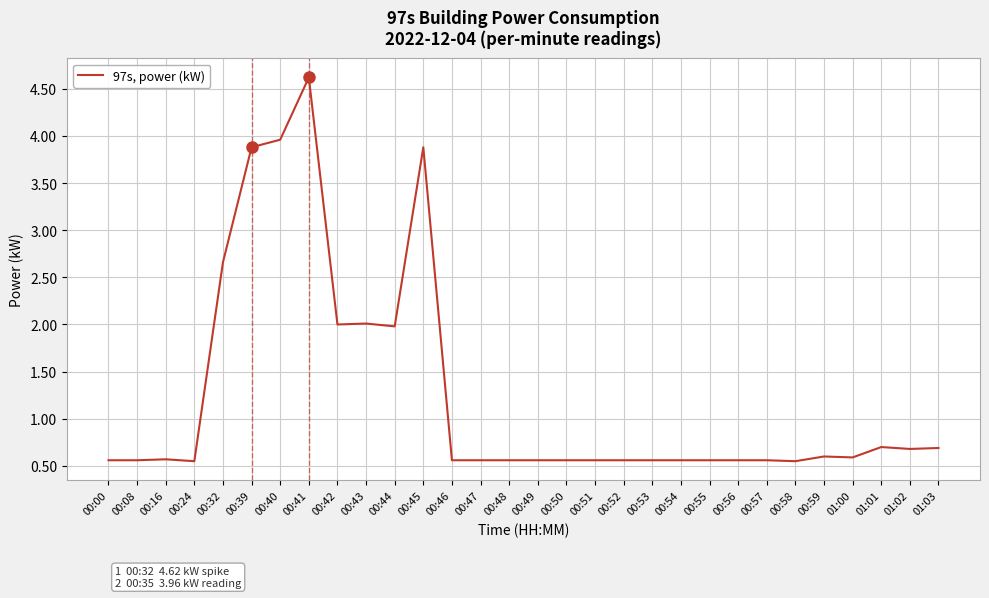

What is the average value?

1.3